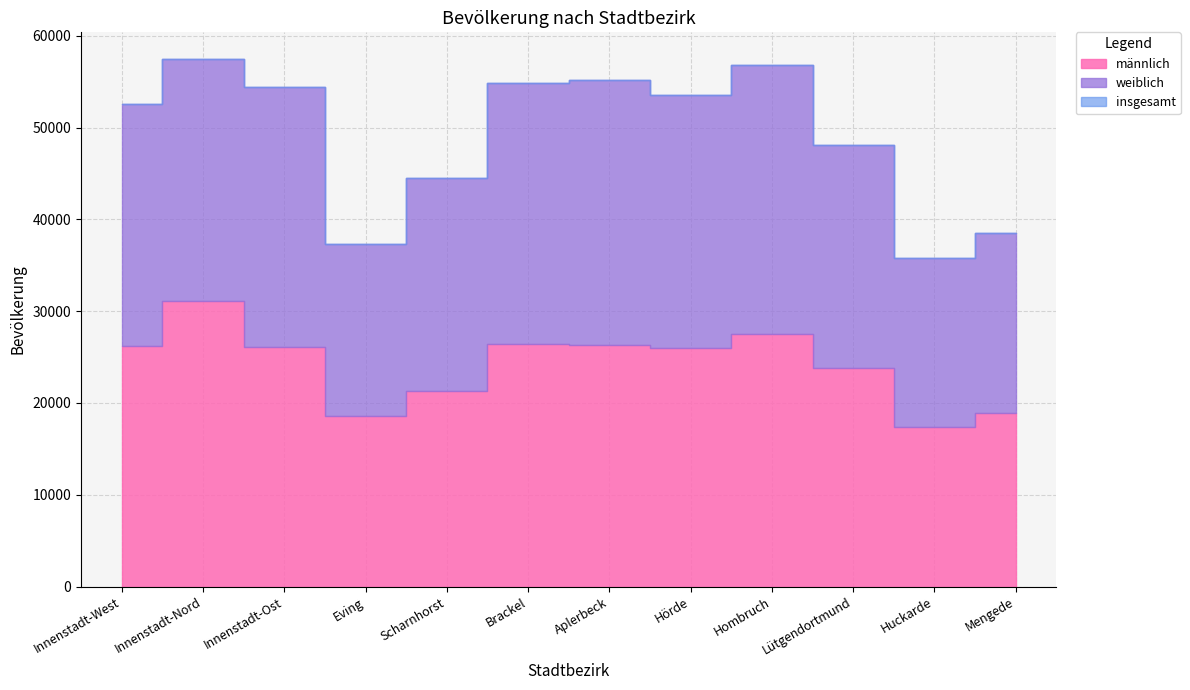

How many values in the weiblich series exceed 26440?

5